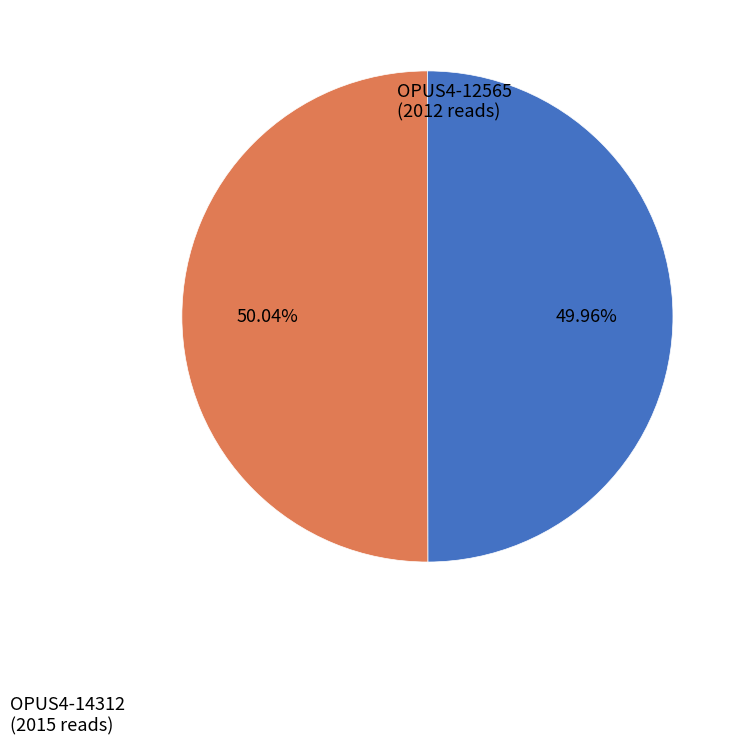

Approximately how many times larger is the value at OPUS4-12565 compared to OPUS4-14312?

1.0